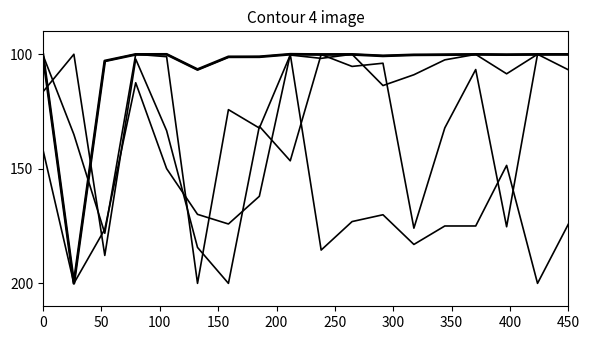

How many lines are shown in the chart?

5